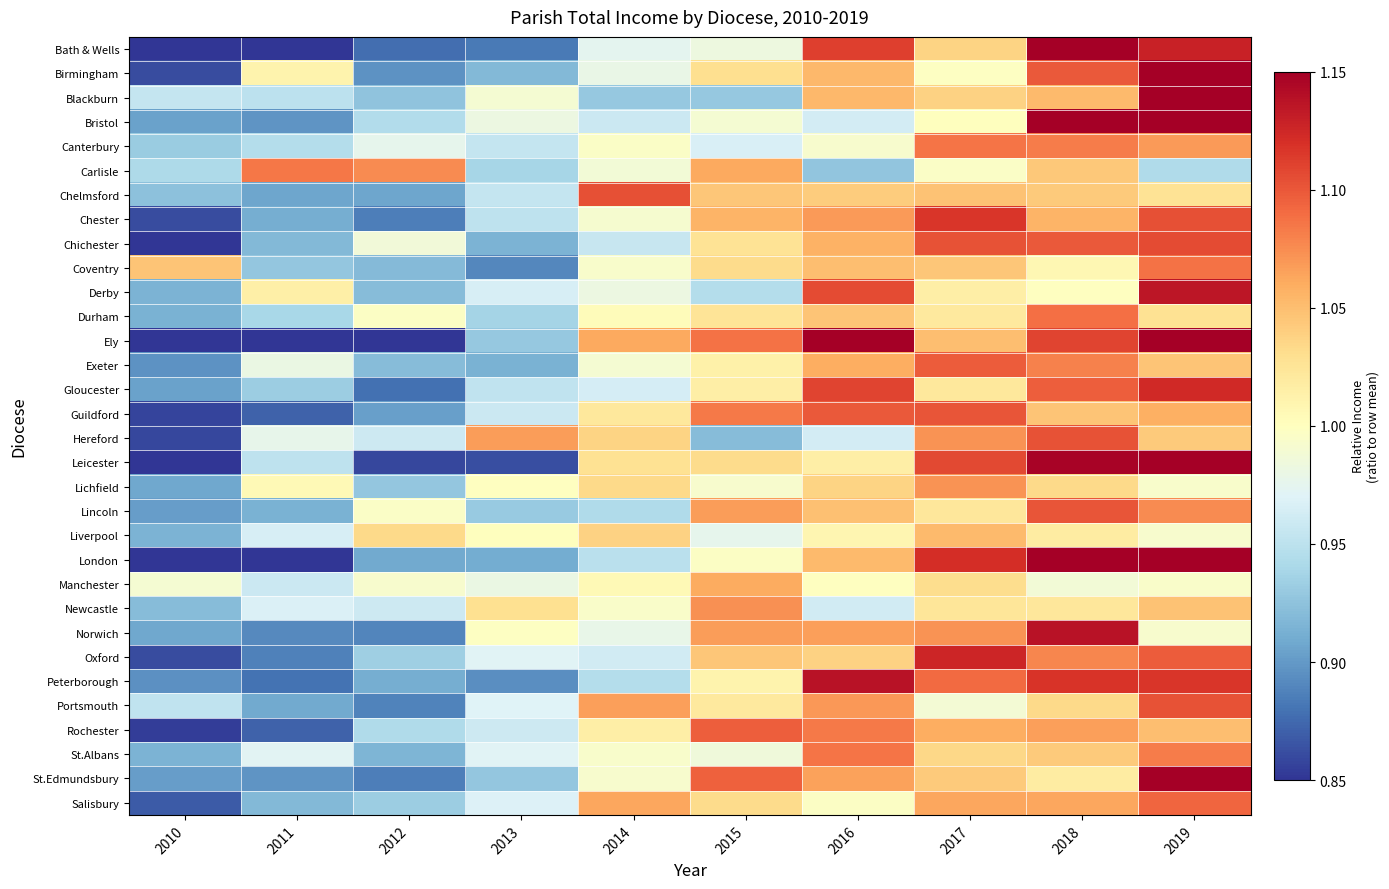

Which category has the highest value across all series?

2018